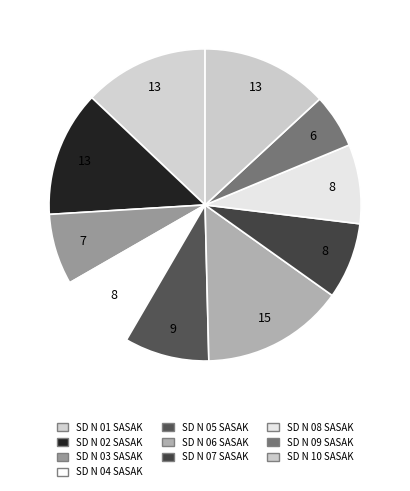

How many segments does this pie chart have?

10